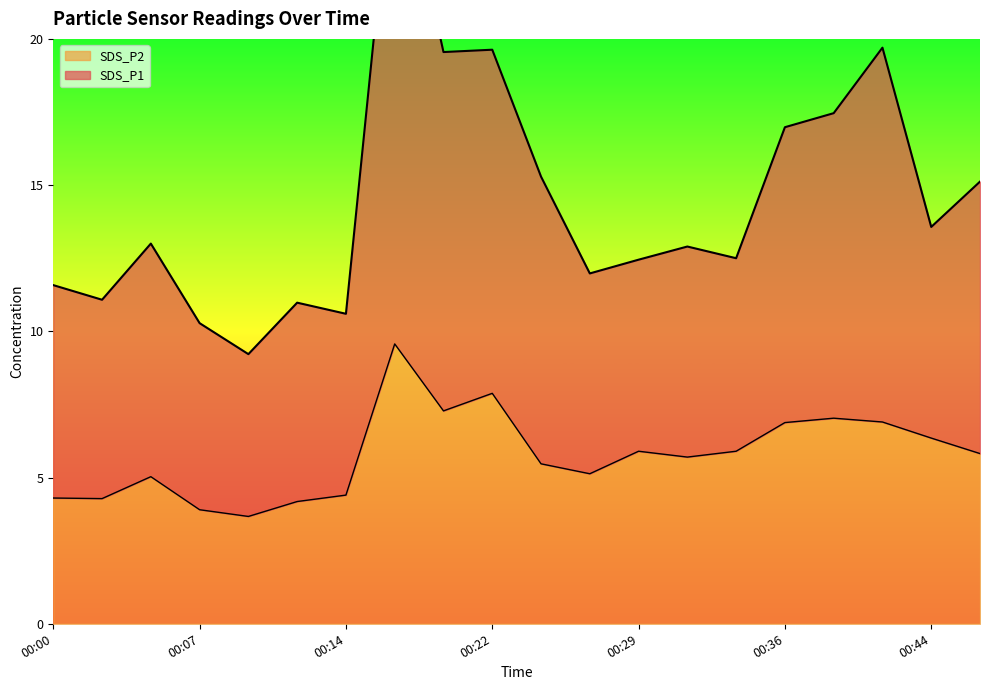

What is the total value across all series at 00:12?

15.2